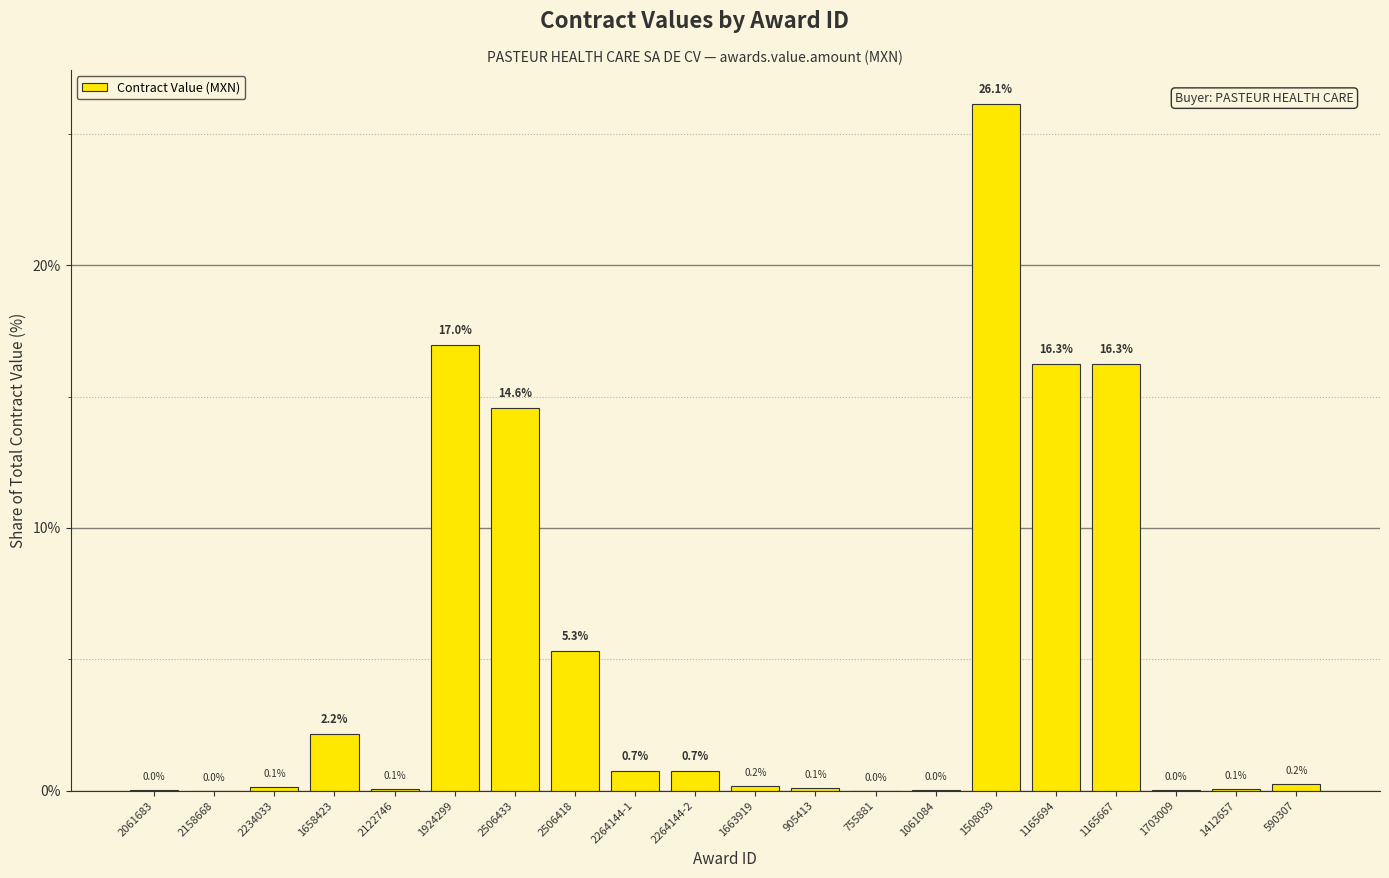

Which label corresponds to the largest value in the chart?

1508039